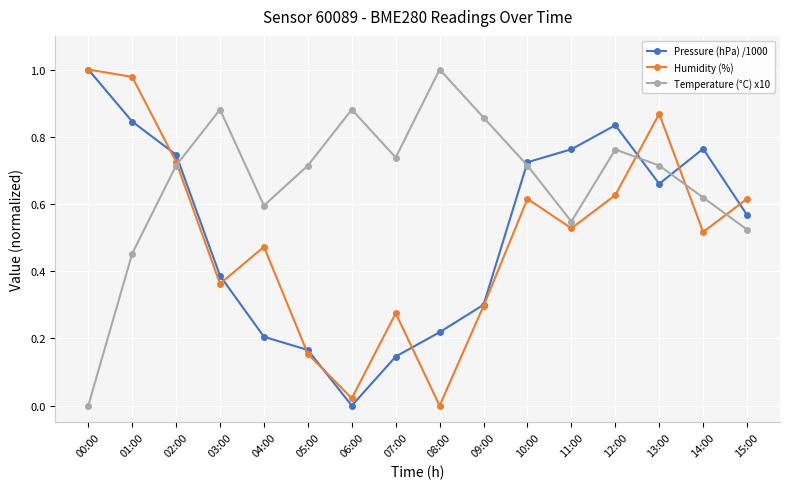

How many values in Humidity (%) are above zero?

15